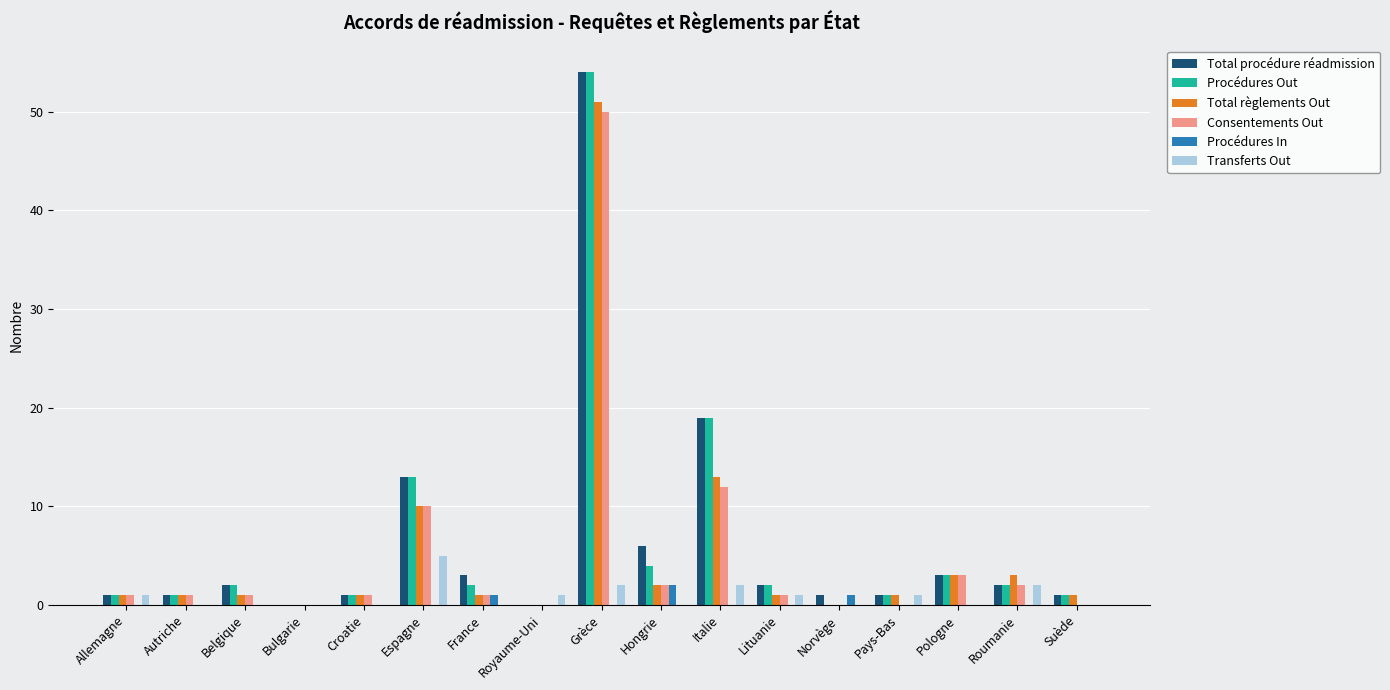

Which category has the highest value in the Total règlements Out series?

Grèce